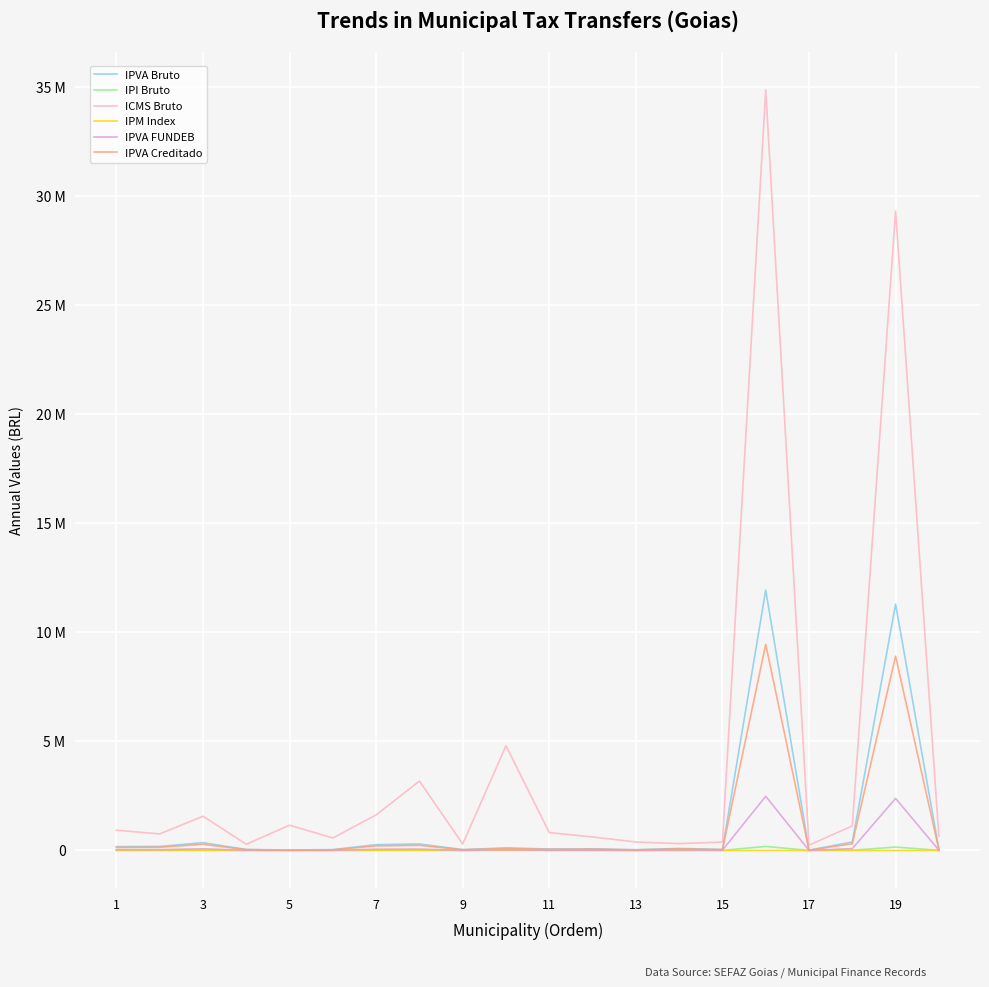

Is this an area chart (filled region under the line)?

No